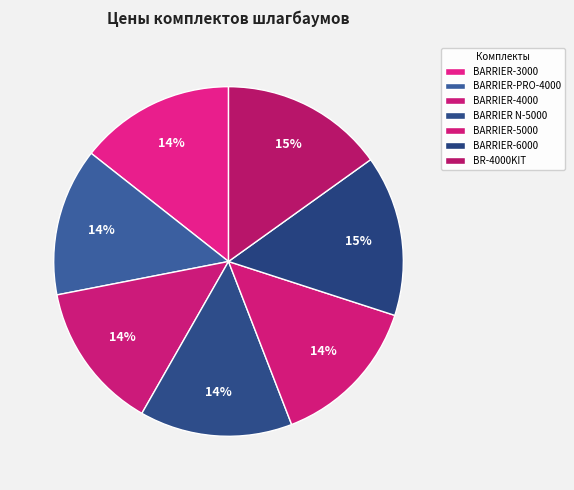

Does BARRIER-5000 represent more than half of the total?

No